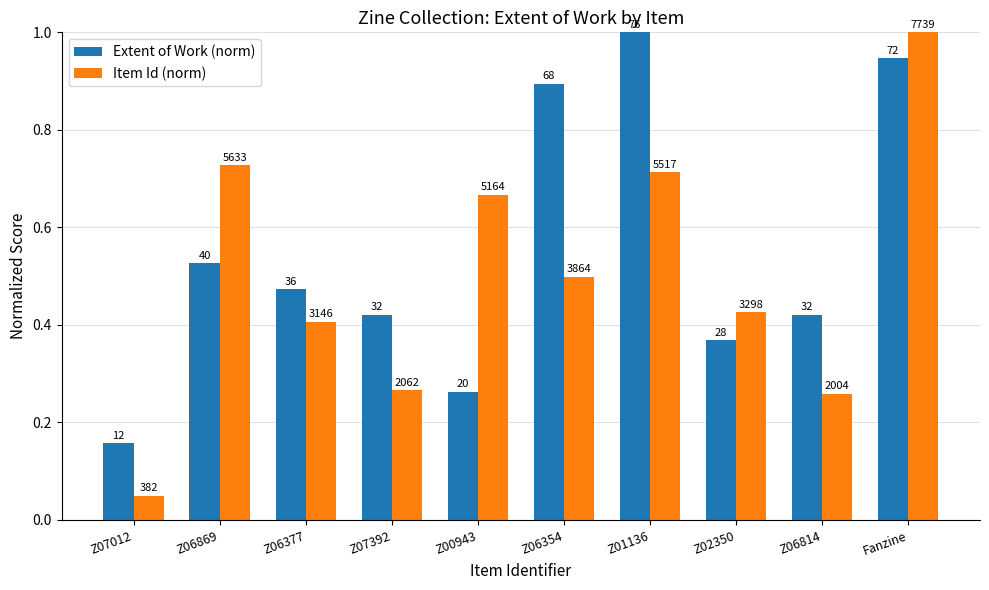

At which label is Item Id (norm) closest to 0?

Z07012